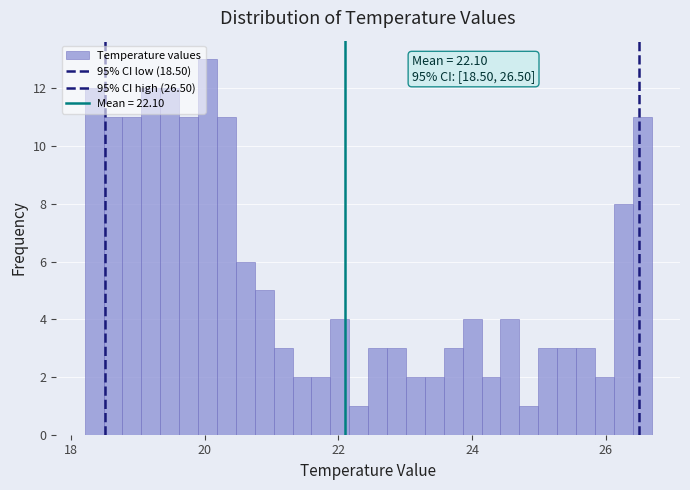

Around what value on the x-axis is the tallest bar? Give the approximate position of its centre, as read against the axis.

20.0